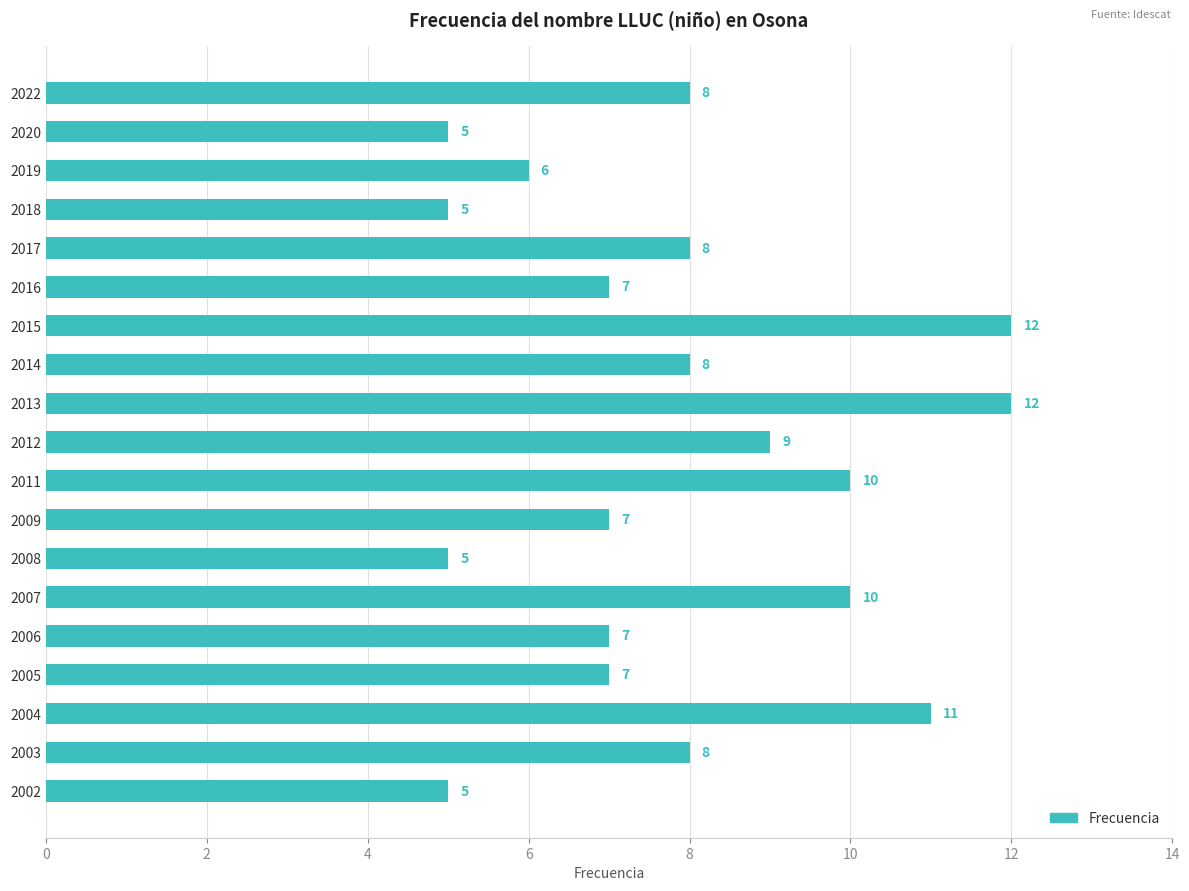

How many data points does each series have?

19